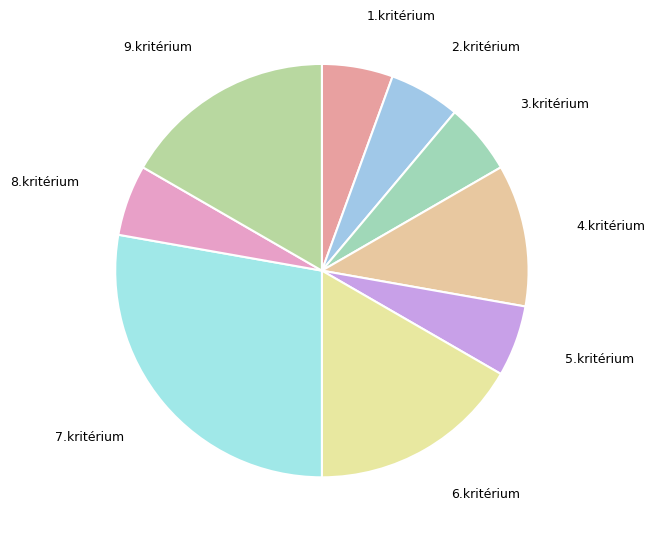

How many slices are in this pie chart?

9